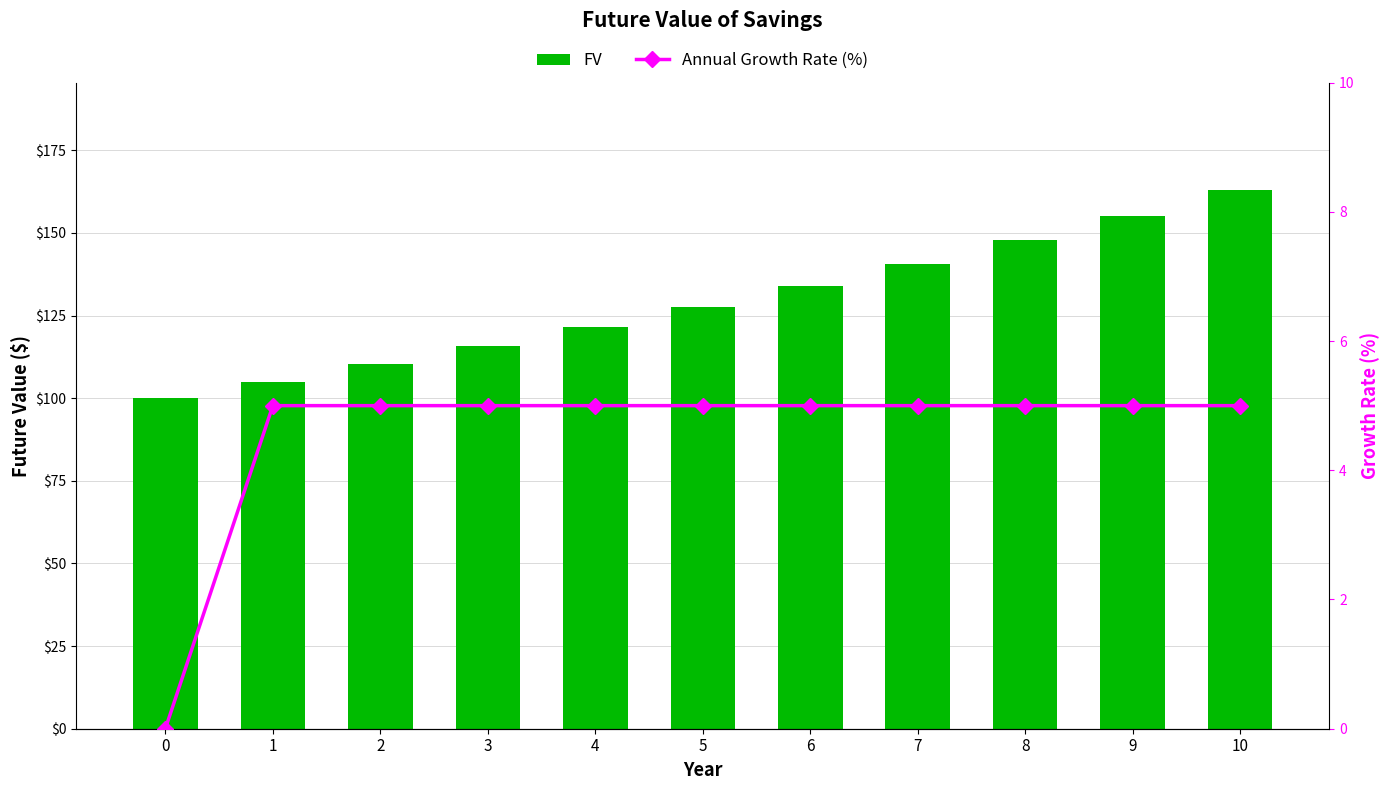

How many distinct data groups are displayed?

2